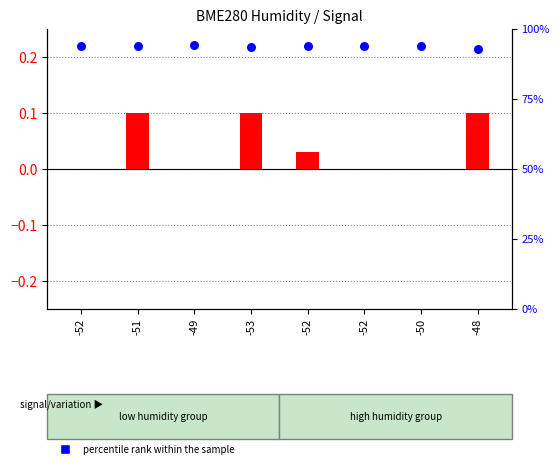

At how many categories does at least one series exceed 86?

8